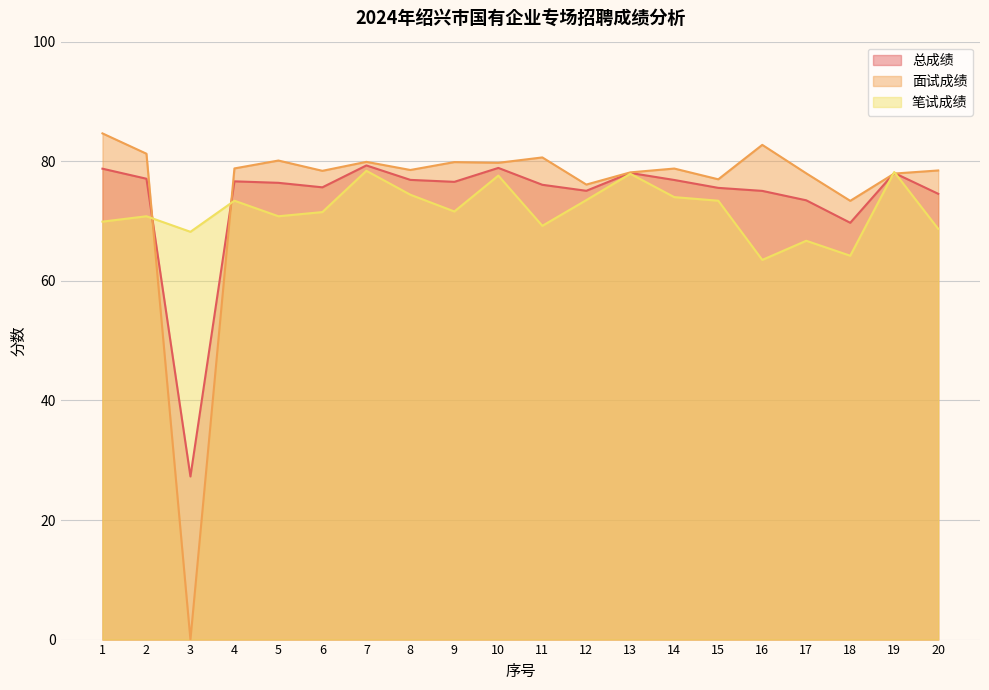

Rank the series at 2 from lowest to highest value.

笔试成绩, 总成绩, 面试成绩